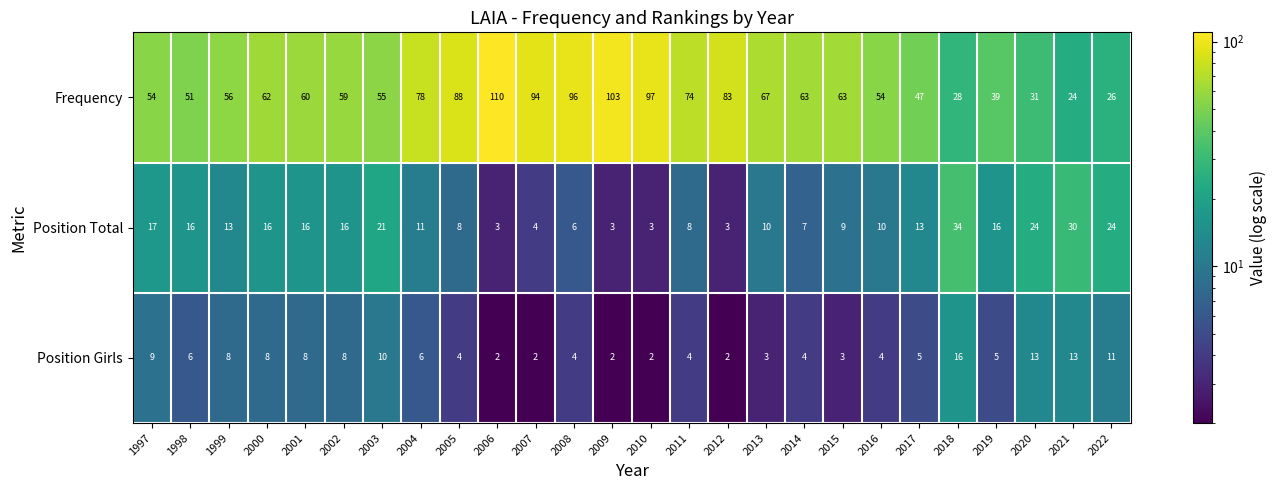

At which category does the chart reach its peak across all series?

2006